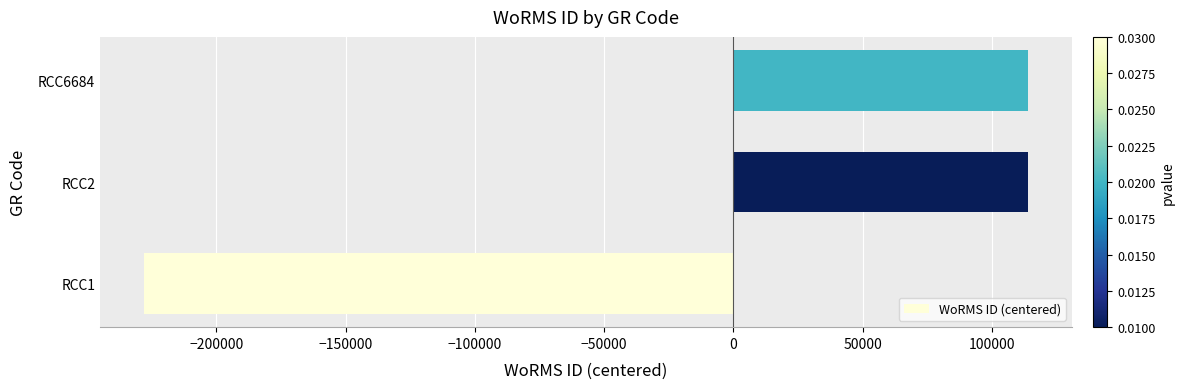

The value at RCC6684 is 54401.8. True or false?

False